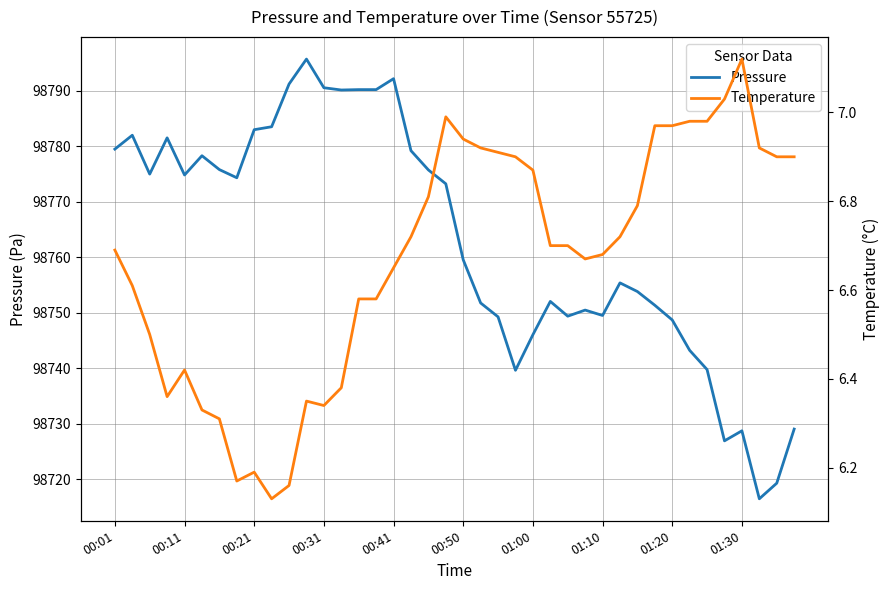

At which category is the sum across all series the highest?

11